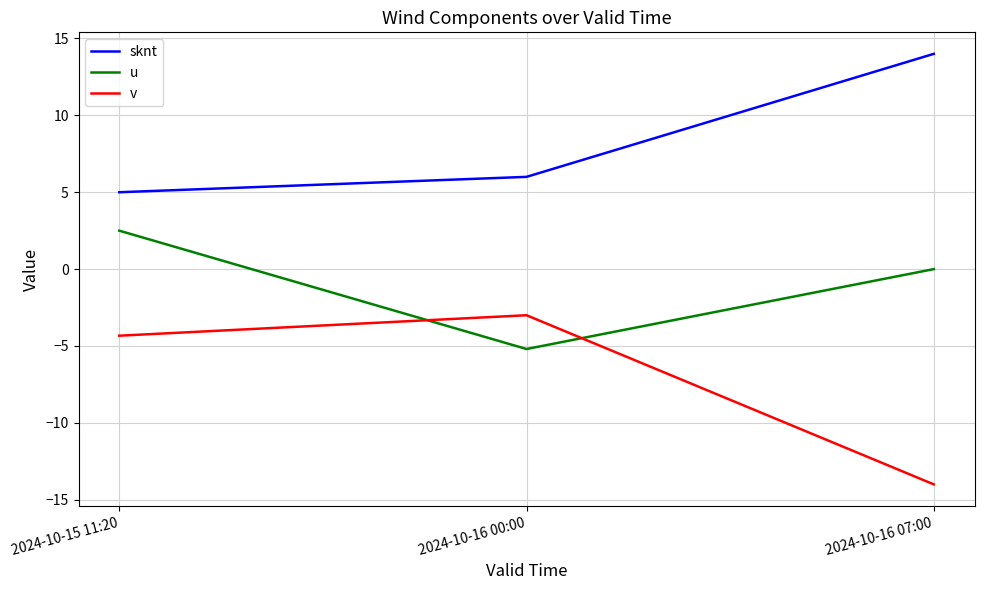

True or false: v has a value of -3.0 at 2024-10-16 00:00.

True